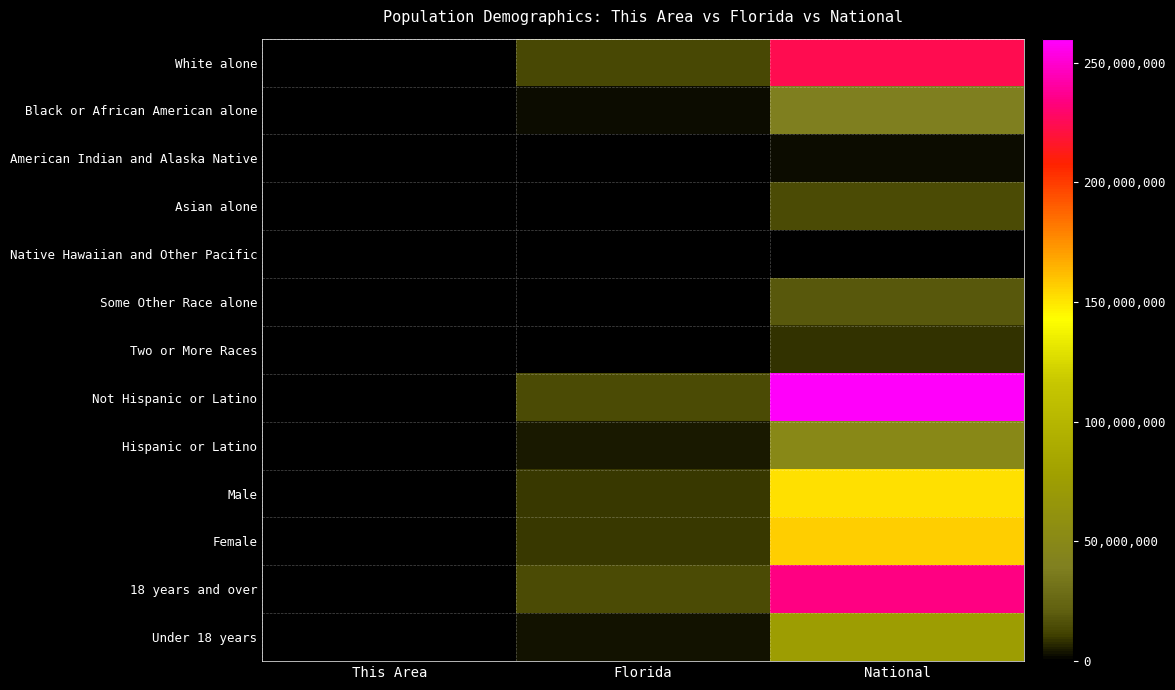

At how many categories does at least one series exceed 95500418?

1